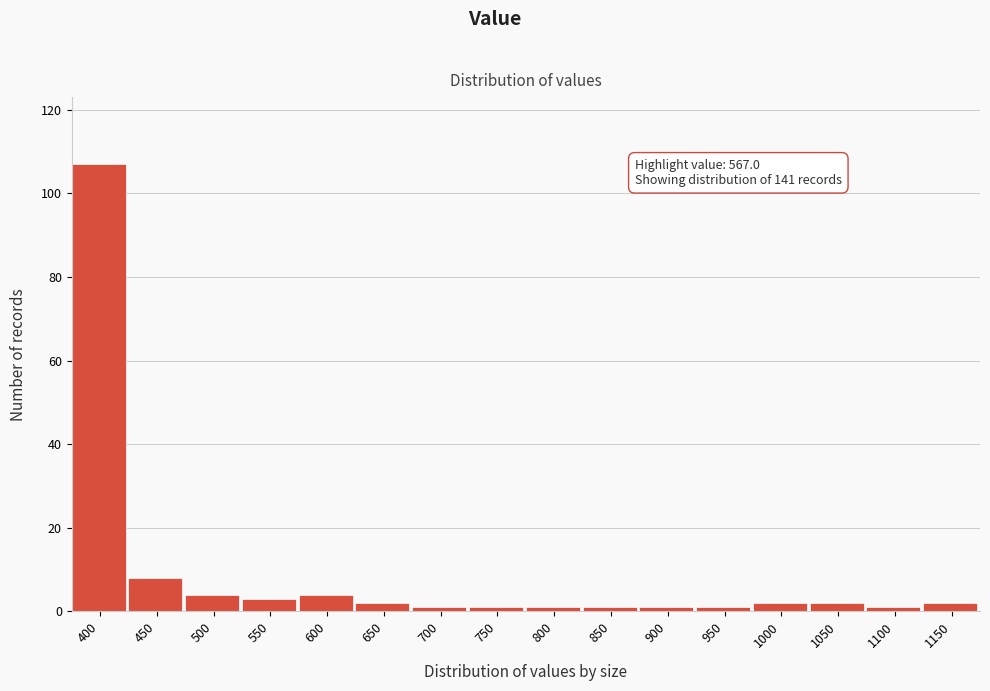

Reading left to right, extract all data points from this chart.

107	8	4	3	4	2	1	1	1	1	1	1	2	2	1	2